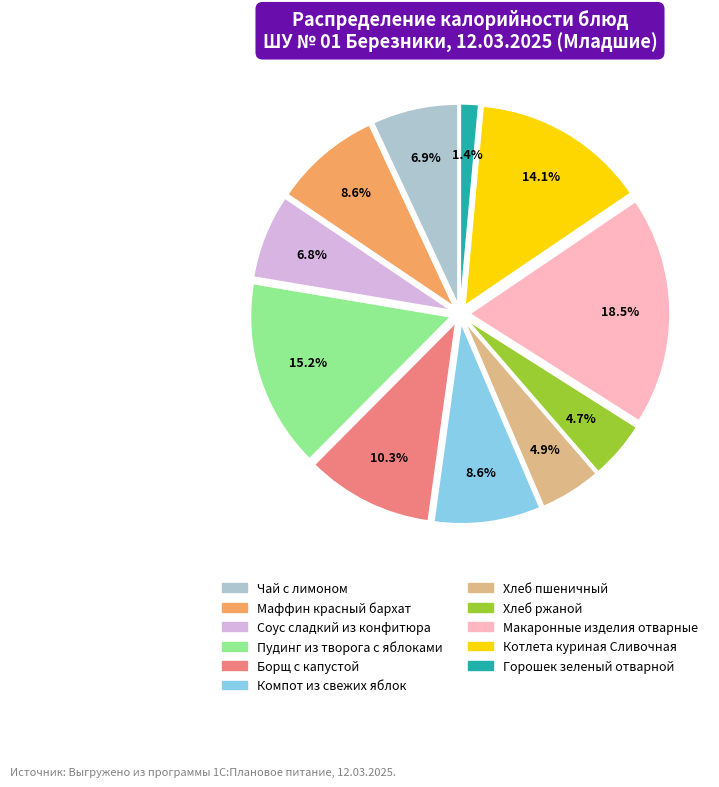

How much of the chart is everything except Хлеб ржаной?

95.3%